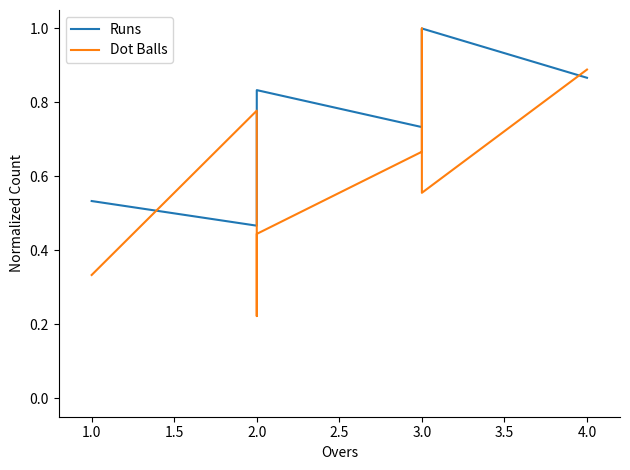

What is the label of the 6th point from the left?

3.0